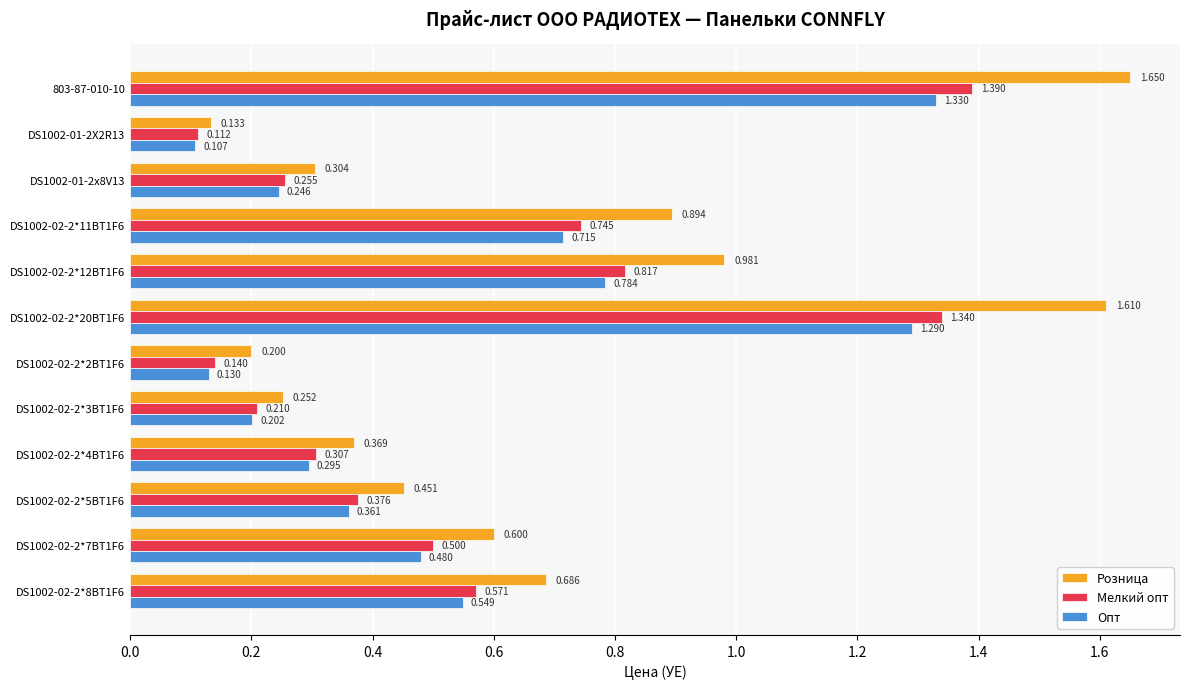

List the series in order of their peak value, highest first.

Розница, Мелкий опт, Опт